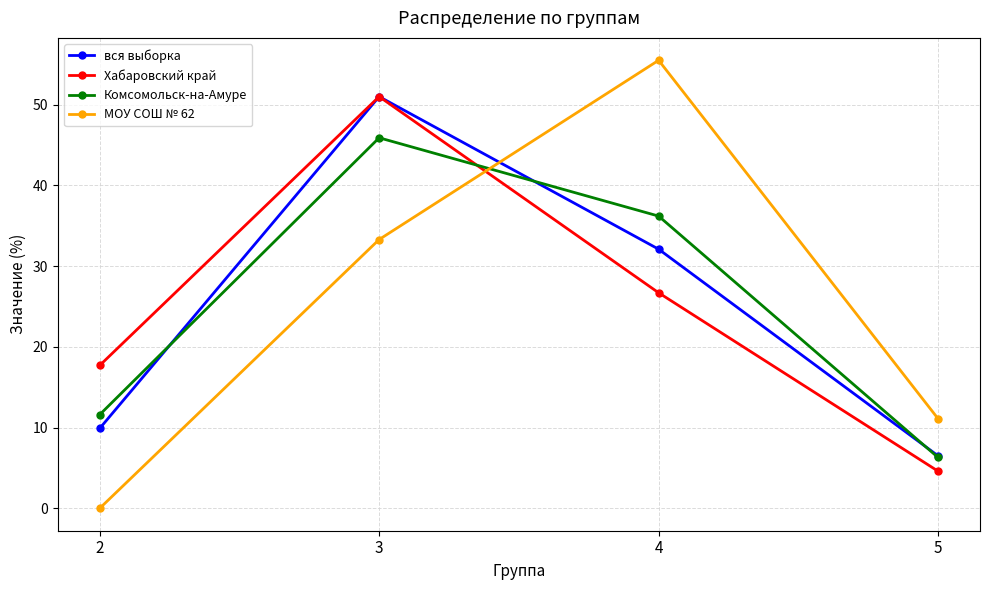

What is the difference between the maximum and minimum values in the Хабаровский край series?

46.4